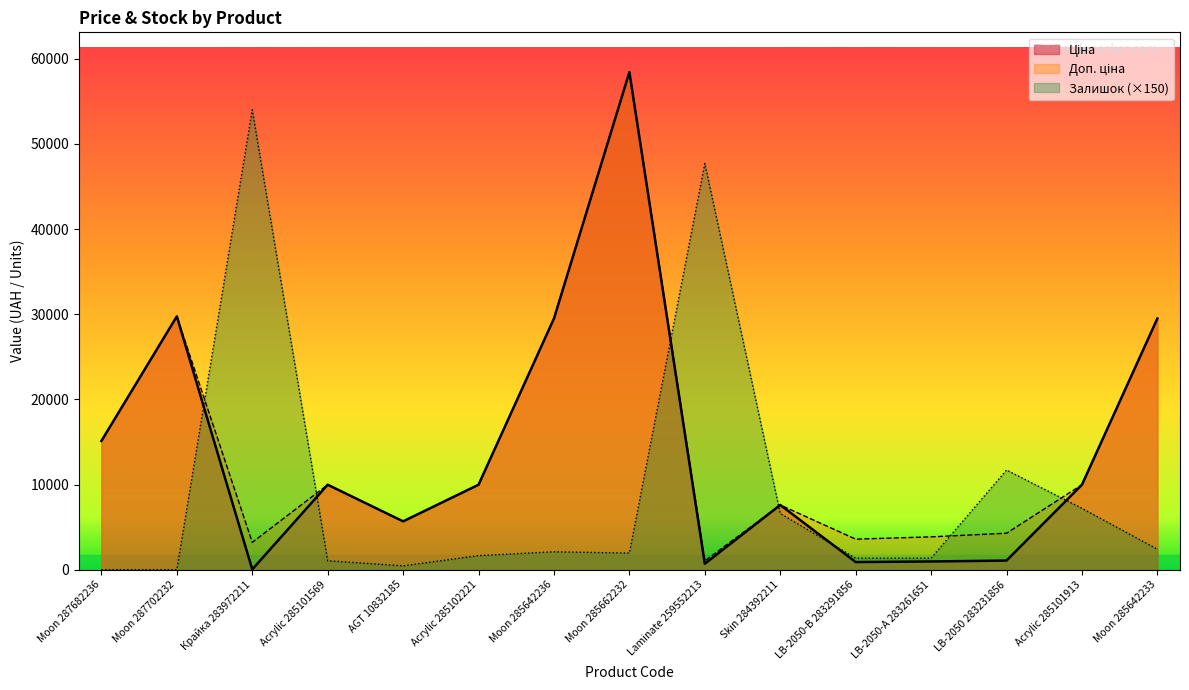

Count the number of data series in this chart.

3